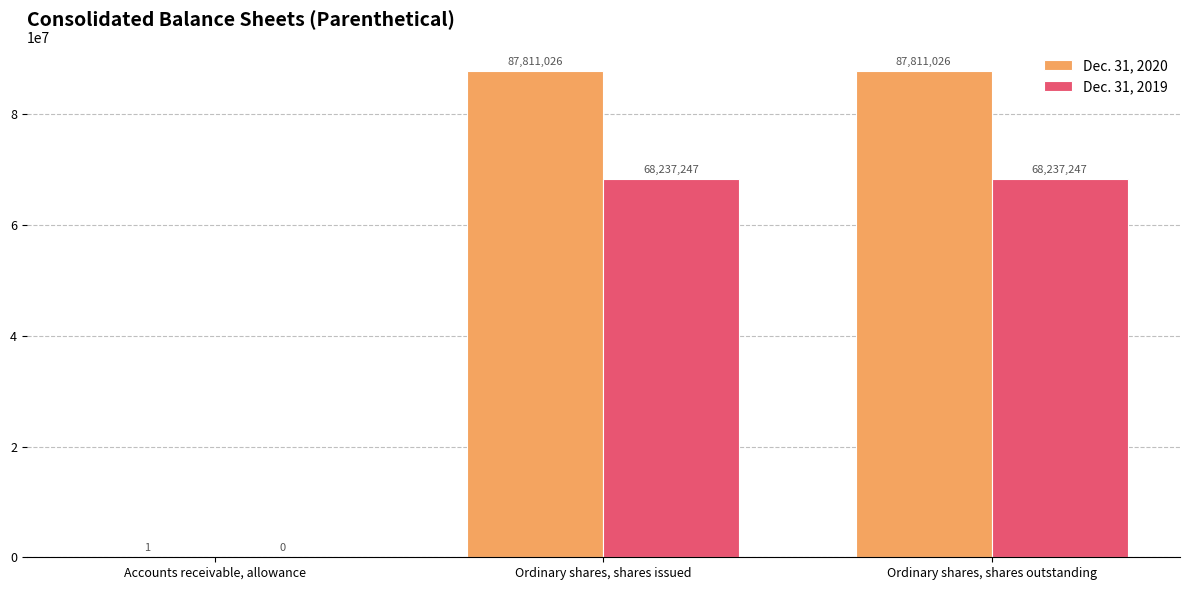

Does the chart contain stacked bars?

No